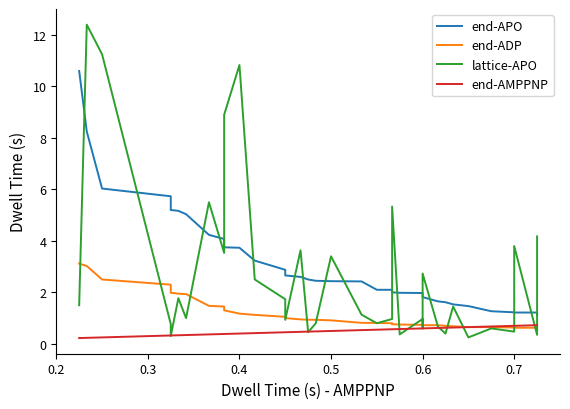

At which label does end-ADP reach its peak?

0.2